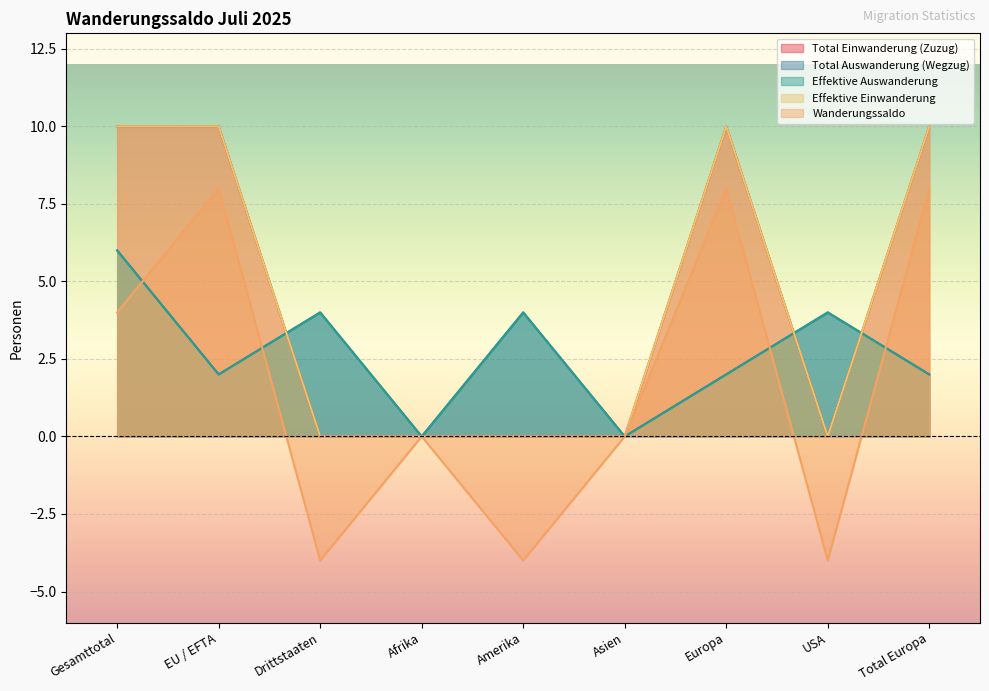

What is the smallest value displayed?

-4